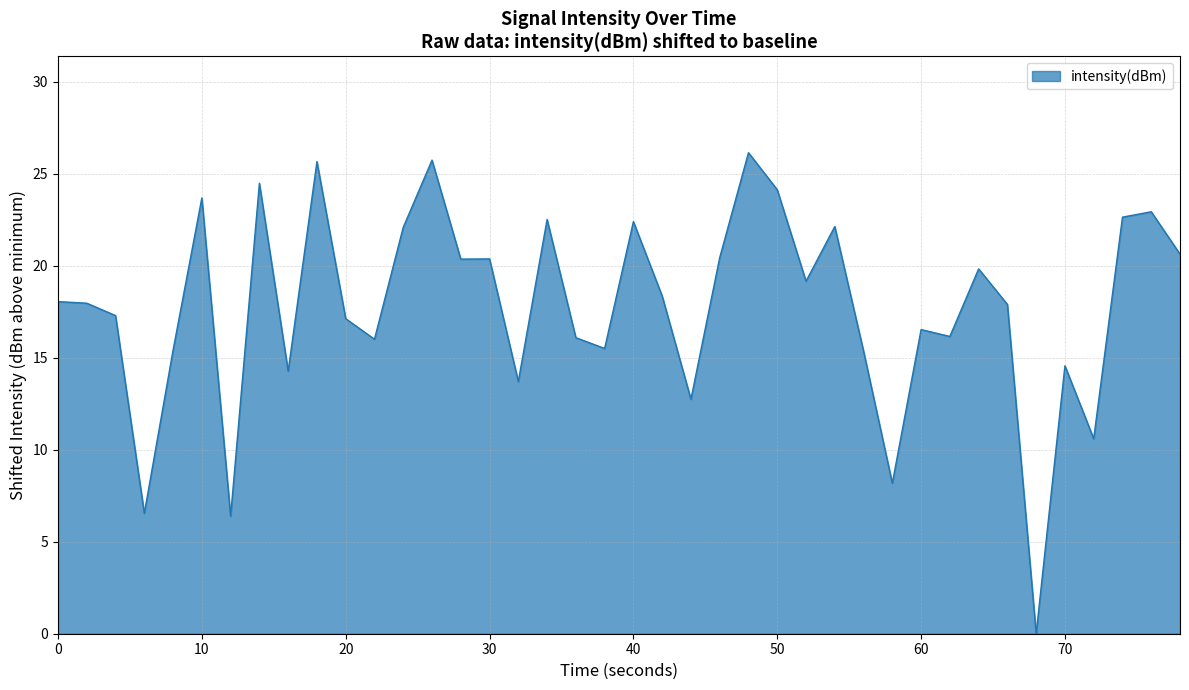

What is the difference between the maximum and minimum values?

26.1